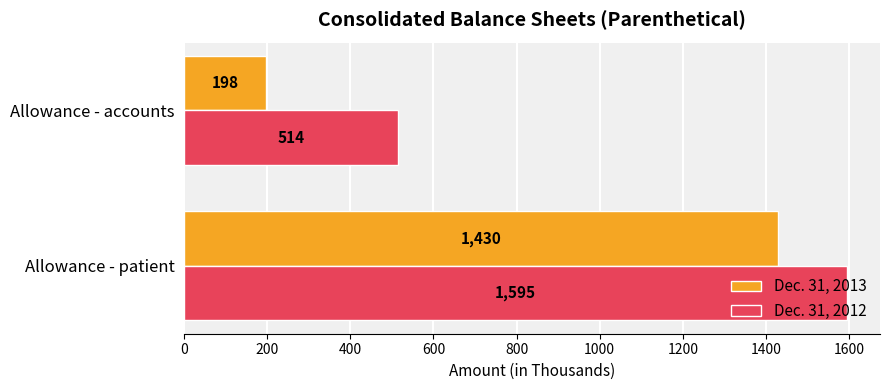

Which category has the highest value across all series?

Allowance - patient